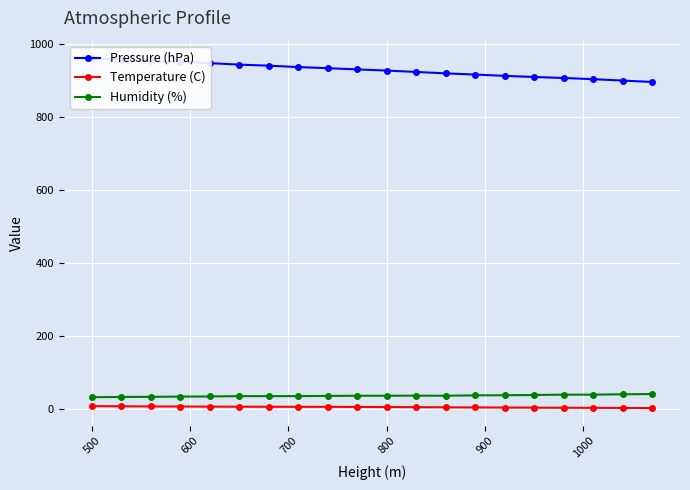

True or false: Temperature (C) and Pressure (hPa) intersect in this chart.

False